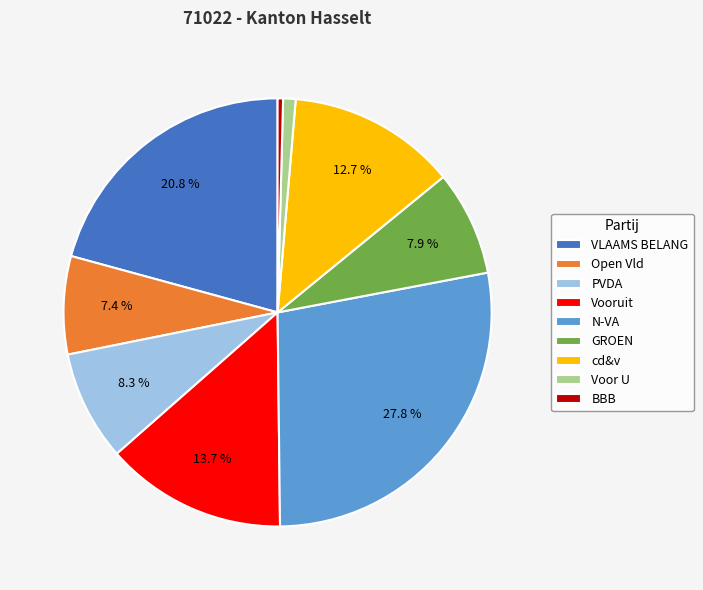

How many slices are in this pie chart?

9